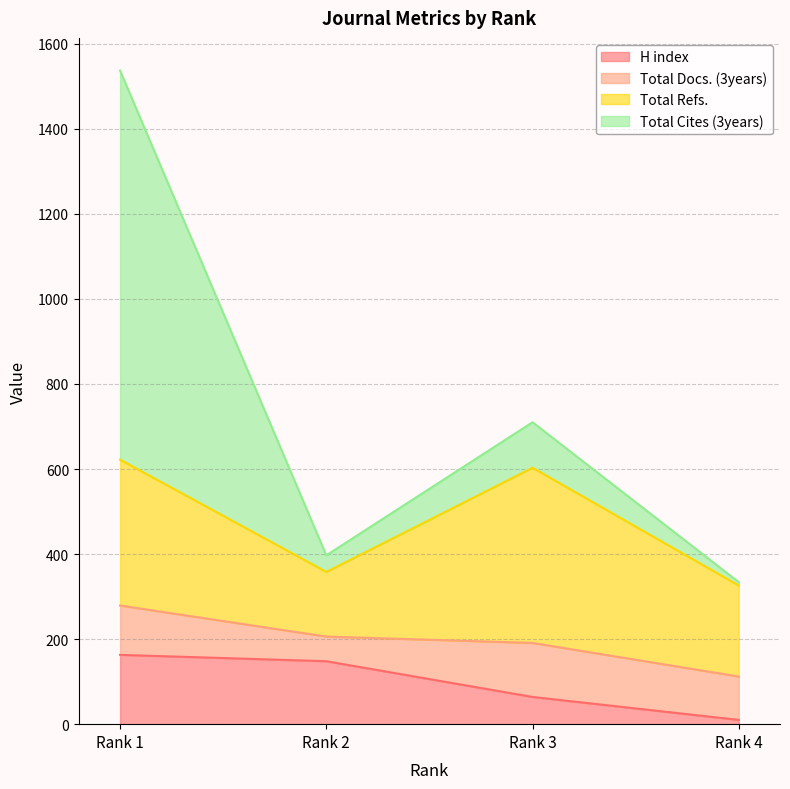

Is it true that Total Docs. (3years) equals 96 at Rank 2?

False